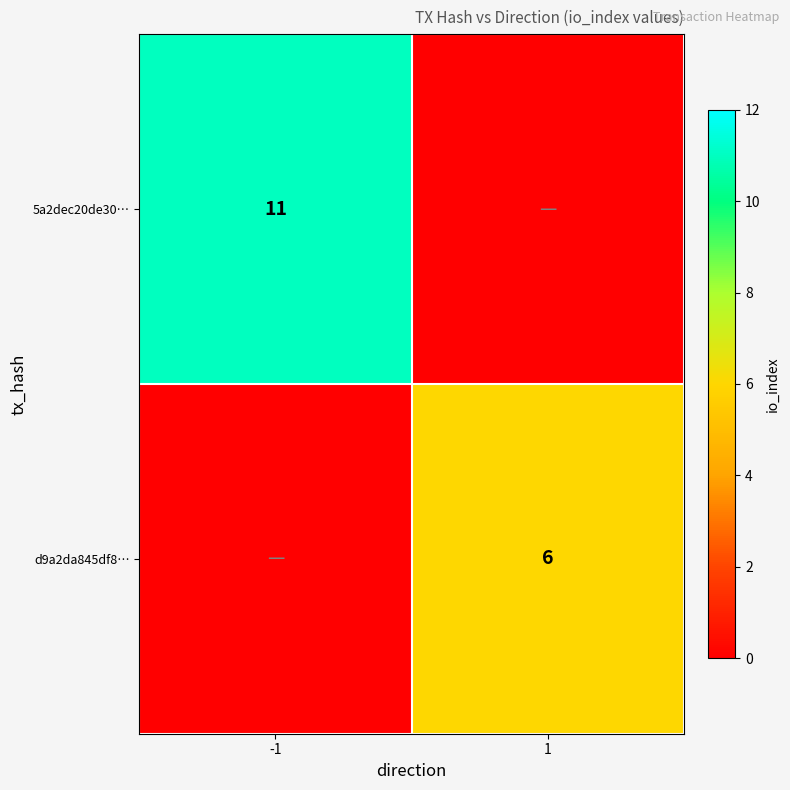

The value of d9a2da845df8… at 1 is 6. True or false?

True